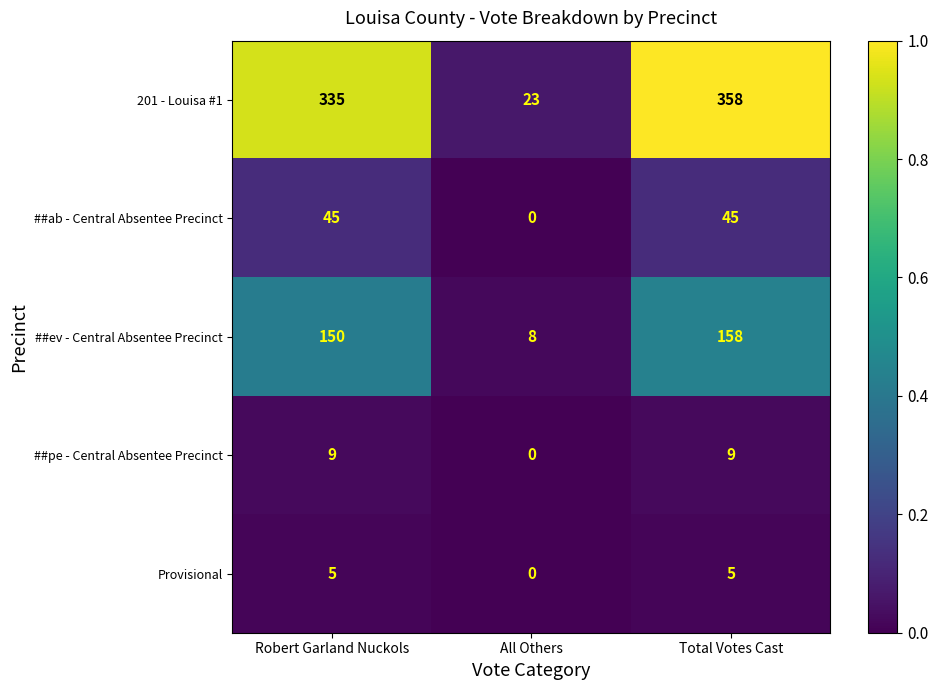

Reading left to right, transcribe all the data shown in this chart.

201 - Louisa #1: 335	23	358
##ab - Central Absentee Precinct: 45	0	45
##ev - Central Absentee Precinct: 150	8	158
##pe - Central Absentee Precinct: 9	0	9
Provisional: 5	0	5